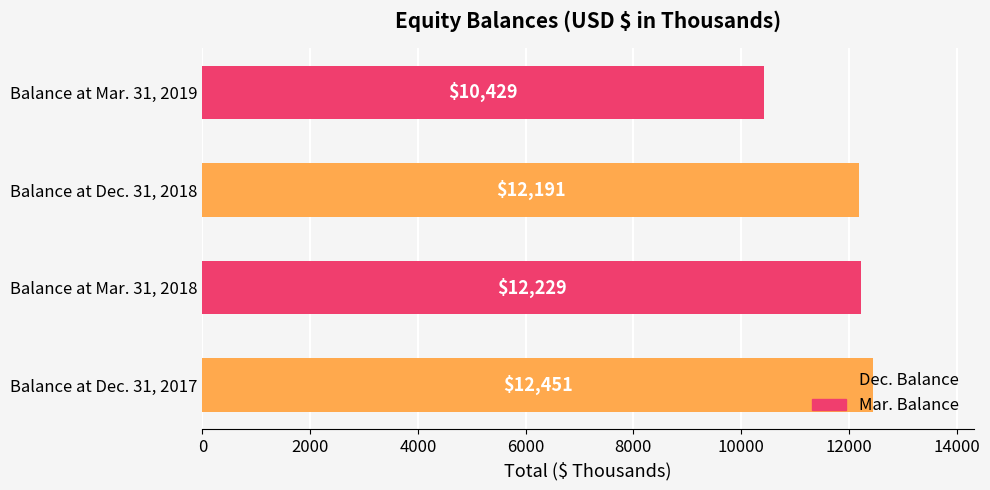

What is the minimum value shown in the chart?

10429